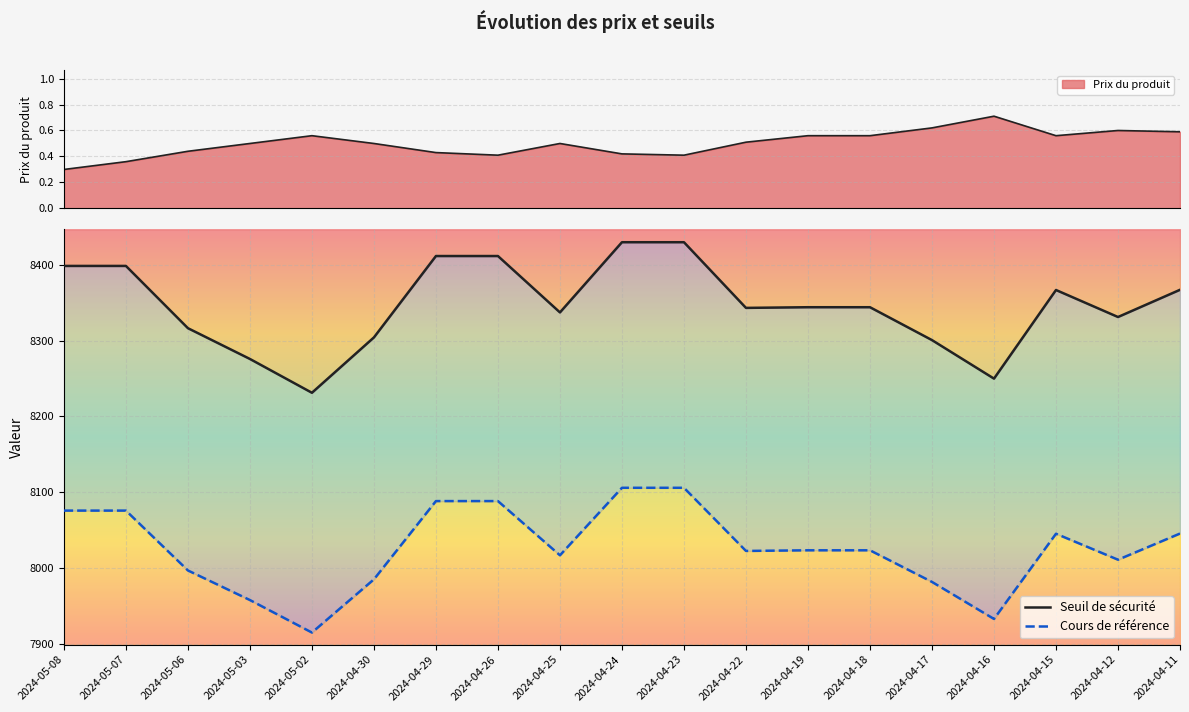

What are all the series names shown in the legend?

Seuil de sécurité, Cours de référence